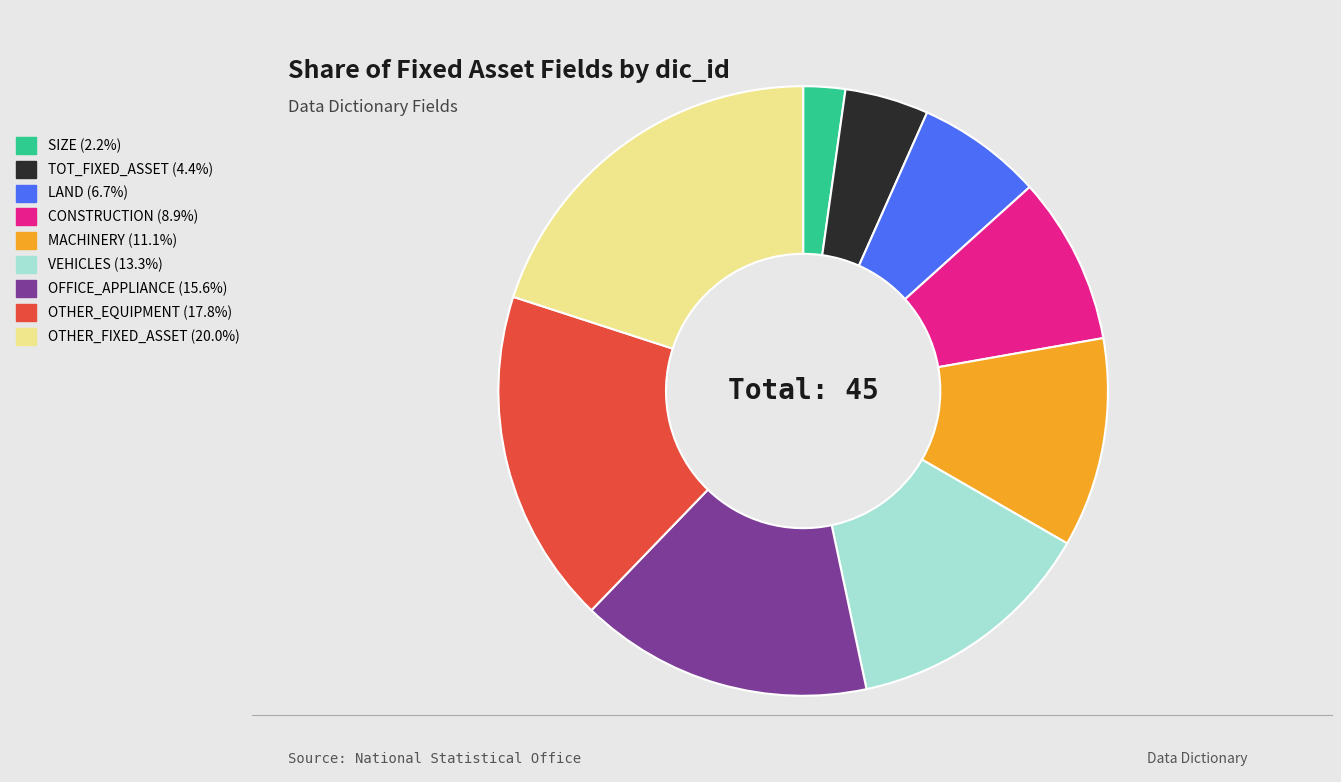

True or false: LAND accounts for 21% of the total.

False